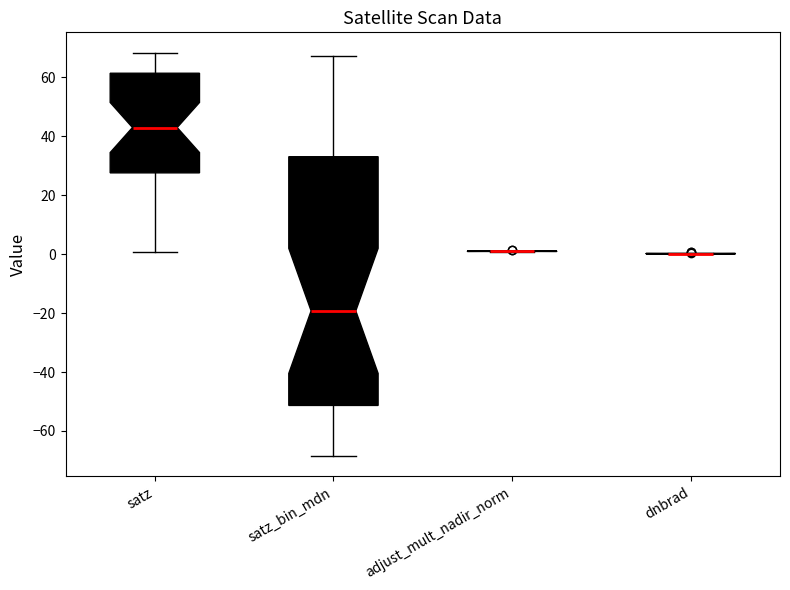

Reading left to right, transcribe this box plot: for each box, give where its median line is, the range the box spans, and where its two whiskers end, as read against the y-axis. The values are not printed on the chart, so give them approximately, as read against the axis.

satz: median 42, box 28 to 62, whiskers 0 to 68
satz_bin_mdn: median -20, box -52 to 34, whiskers -68 to 68
adjust_mult_nadir_norm: box collapsed to a line at 0, whiskers 0 to 2
dnbrad: box collapsed to a line at 0, whiskers 0 to 0